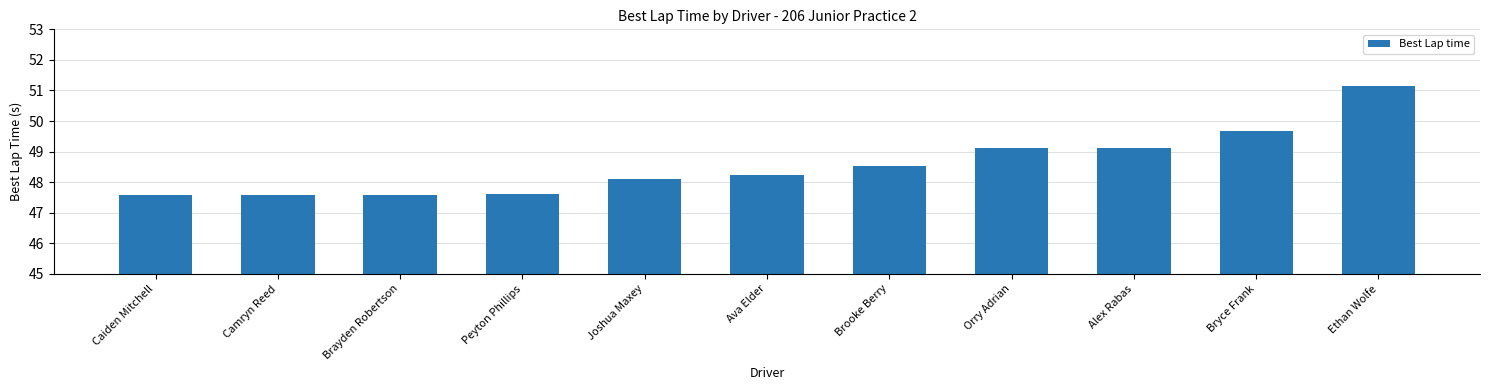

What is the change in value from Brayden Robertson to Orry Adrian?

+1.5